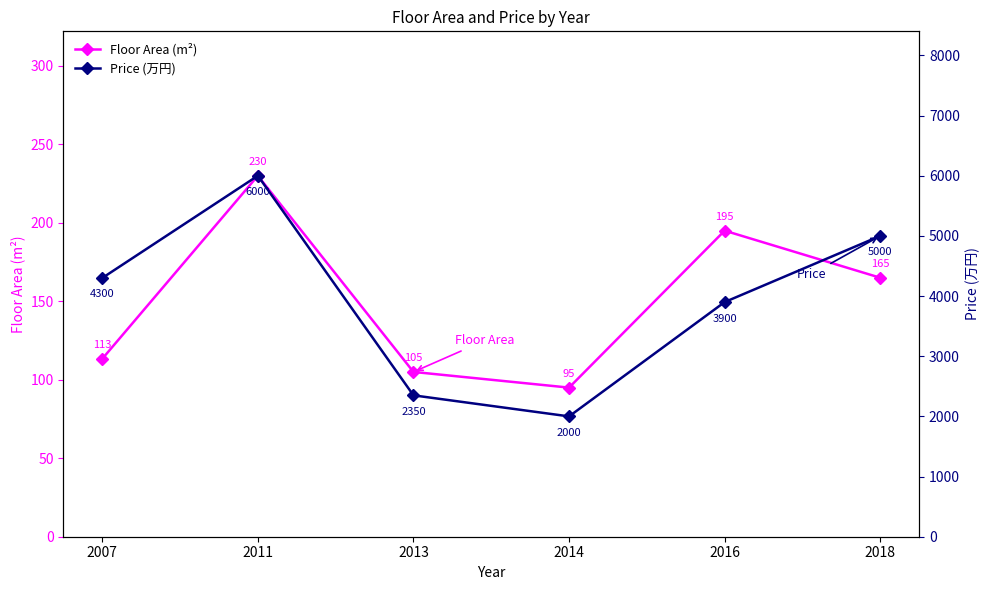

True or false: Price (万円) has more than 2 interior local peaks.

False